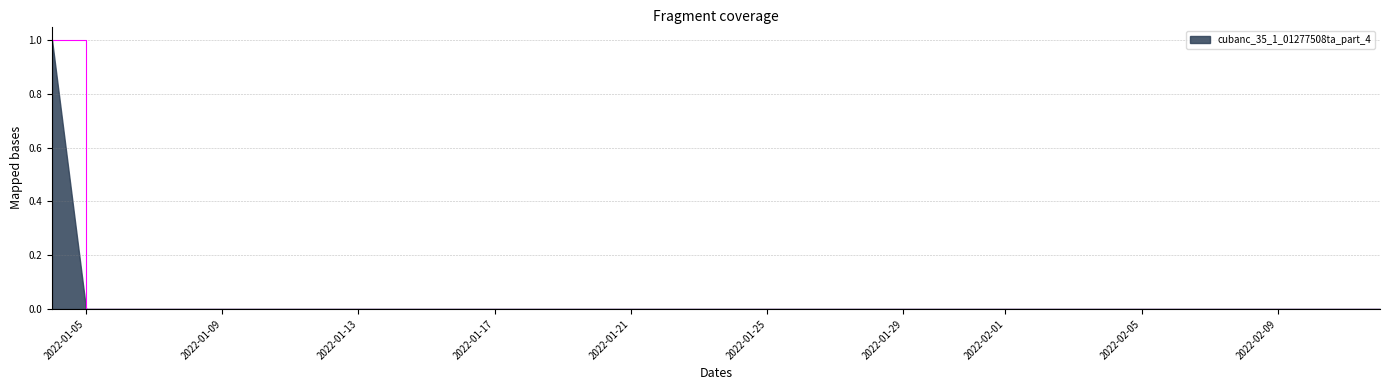

Reading left to right, what are all the values shown in this chart?

1	0	0	0	0	0	0	0	0	0	0	0	0	0	0	0	0	0	0	0	0	0	0	0	0	0	0	0	0	0	0	0	0	0	0	0	0	0	0	0